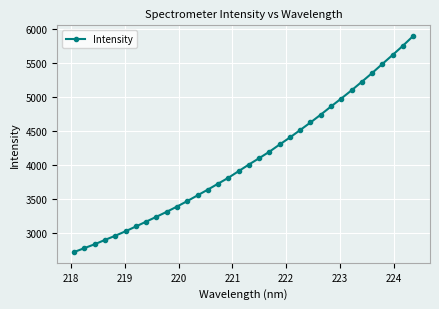

Does the chart display data point markers on the line(s)?

Yes